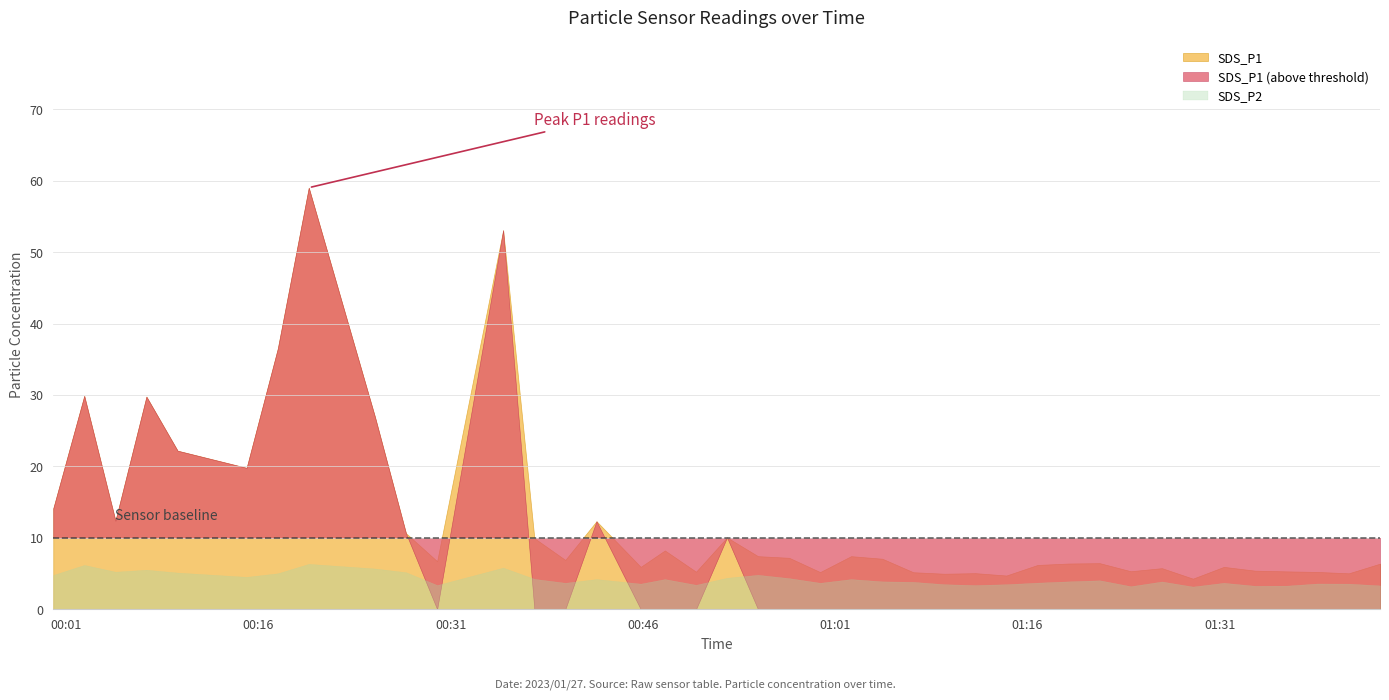

Rank the categories by SDS_P1 value from highest to lowest.

2023/01/27 00:19:56, 2023/01/27 00:35:06, 2023/01/27 00:17:31, 2023/01/27 00:02:25, 2023/01/27 00:07:16, 2023/01/27 00:25:06, 2023/01/27 00:09:42, 2023/01/27 00:15:05, 2023/01/27 00:00:00, 2023/01/27 00:04:51, 2023/01/27 00:42:23, 2023/01/27 00:27:31, 2023/01/27 00:52:34, 2023/01/27 00:37:32, 2023/01/27 00:47:43, 2023/01/27 00:54:59, 2023/01/27 01:02:15, 2023/01/27 00:57:25, 2023/01/27 01:04:41, 2023/01/27 00:39:57, 2023/01/27 00:29:57, 2023/01/27 01:21:39, 2023/01/27 01:19:13, 2023/01/27 01:43:31, 2023/01/27 01:16:48, 2023/01/27 00:45:50, 2023/01/27 01:31:20, 2023/01/27 01:26:30, 2023/01/27 01:33:46, 2023/01/27 01:24:04, 2023/01/27 01:36:14, 2023/01/27 00:50:09, 2023/01/27 01:38:39, 2023/01/27 00:59:50, 2023/01/27 01:07:06, 2023/01/27 01:11:57, 2023/01/27 01:41:05, 2023/01/27 01:09:32, 2023/01/27 01:14:22, 2023/01/27 01:28:55